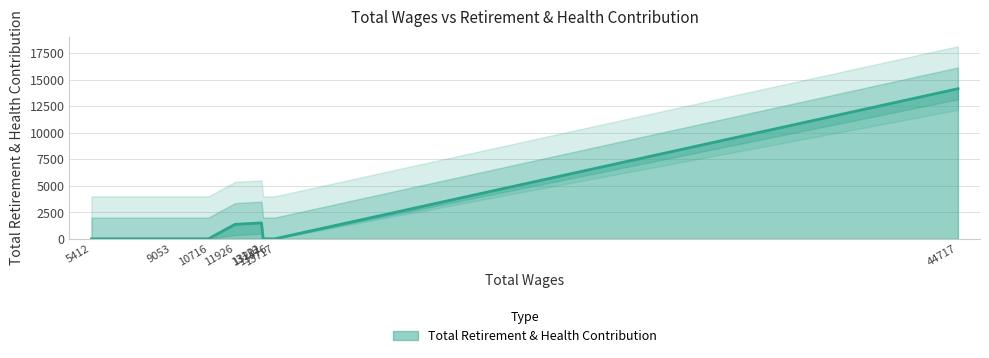

Which category has the highest value across all series?

44717